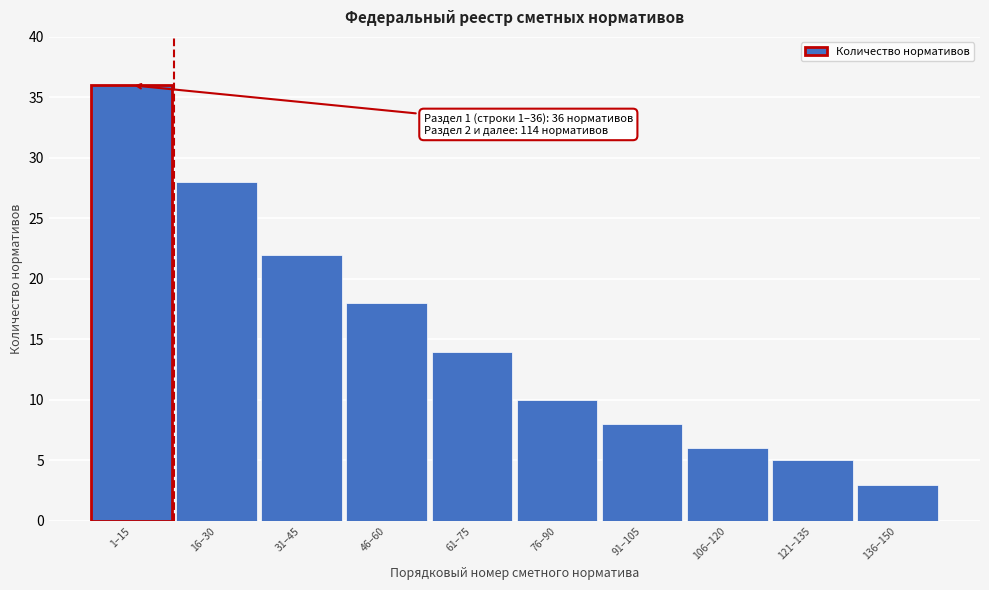

Reading left to right, what are all the values shown in this chart?

1–15=36	16–30=28	31–45=22	46–60=18	61–75=14	76–90=10	91–105=8	106–120=6	121–135=5	136–150=3